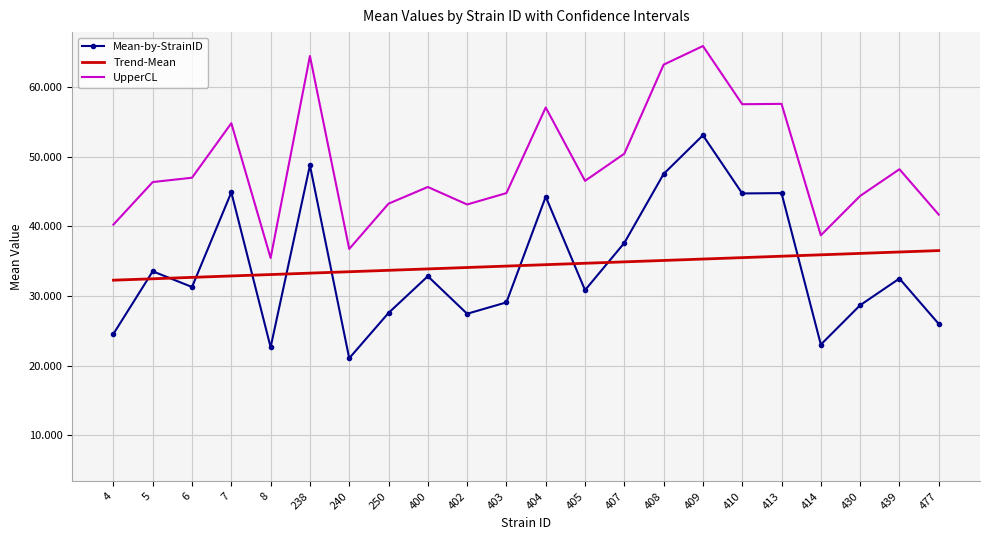

Which series has the largest total across all categories?

UpperCL